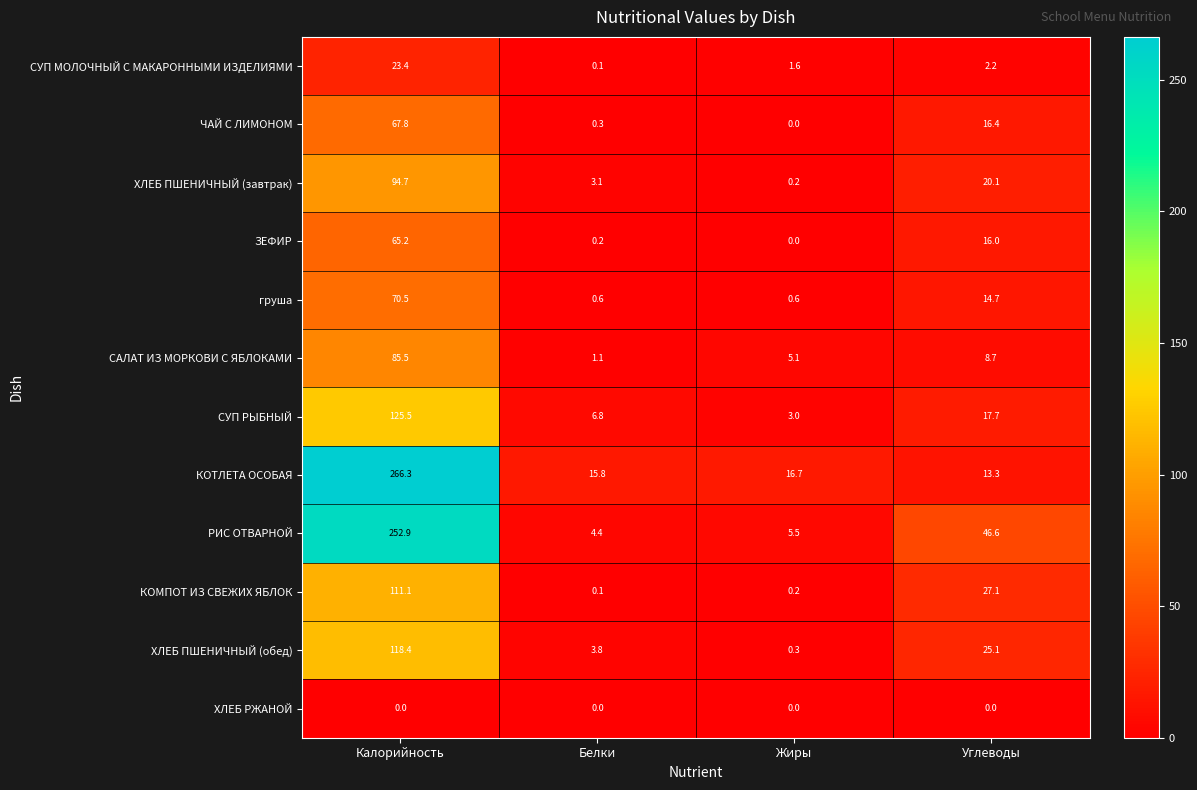

Which series has the largest total across all categories?

КОТЛЕТА ОСОБАЯ